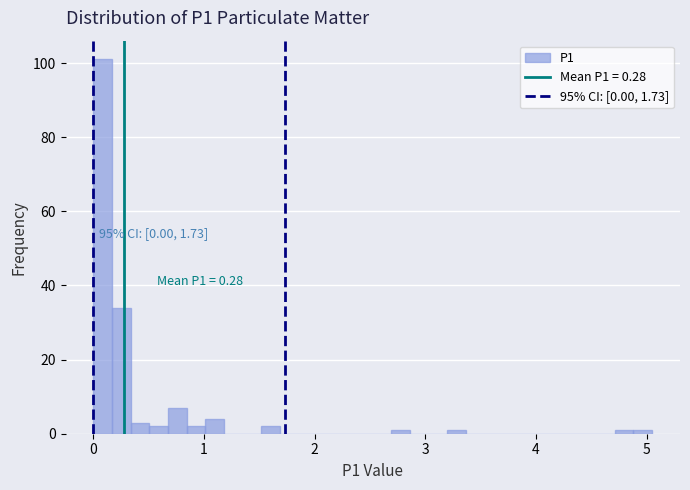

Read against the x-axis, roughly where is the centre of the tallest bar?

0.1